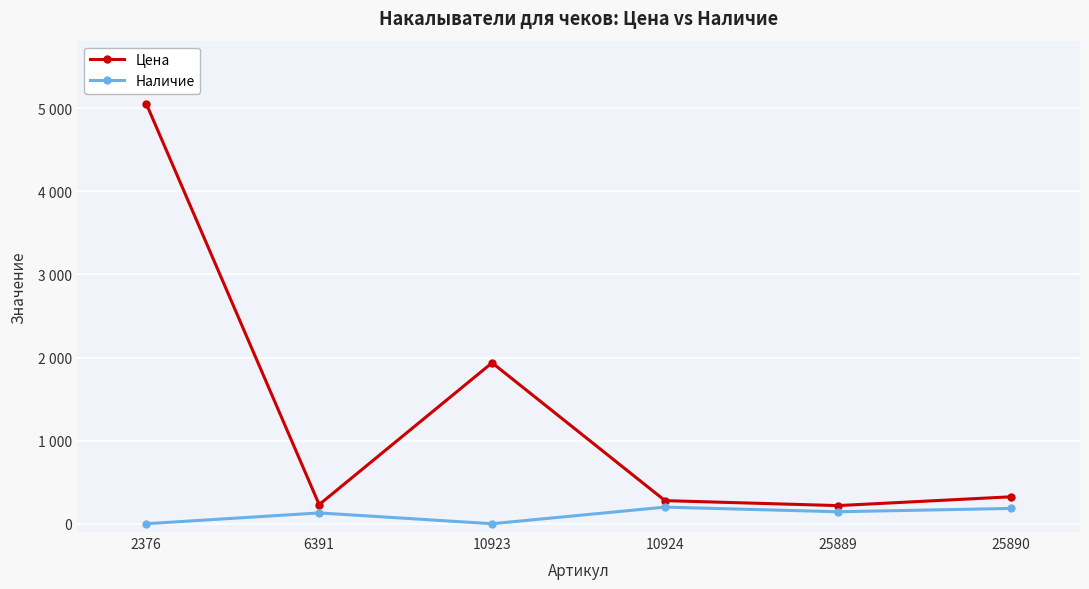

What is the value of the Цена point at the 2nd from the left?

230